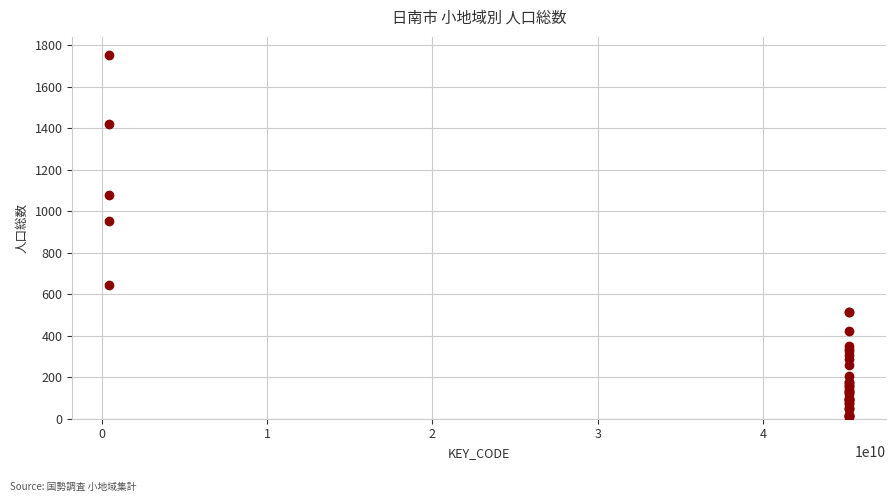

What Y value in the scatter plot is closest to 879?

951